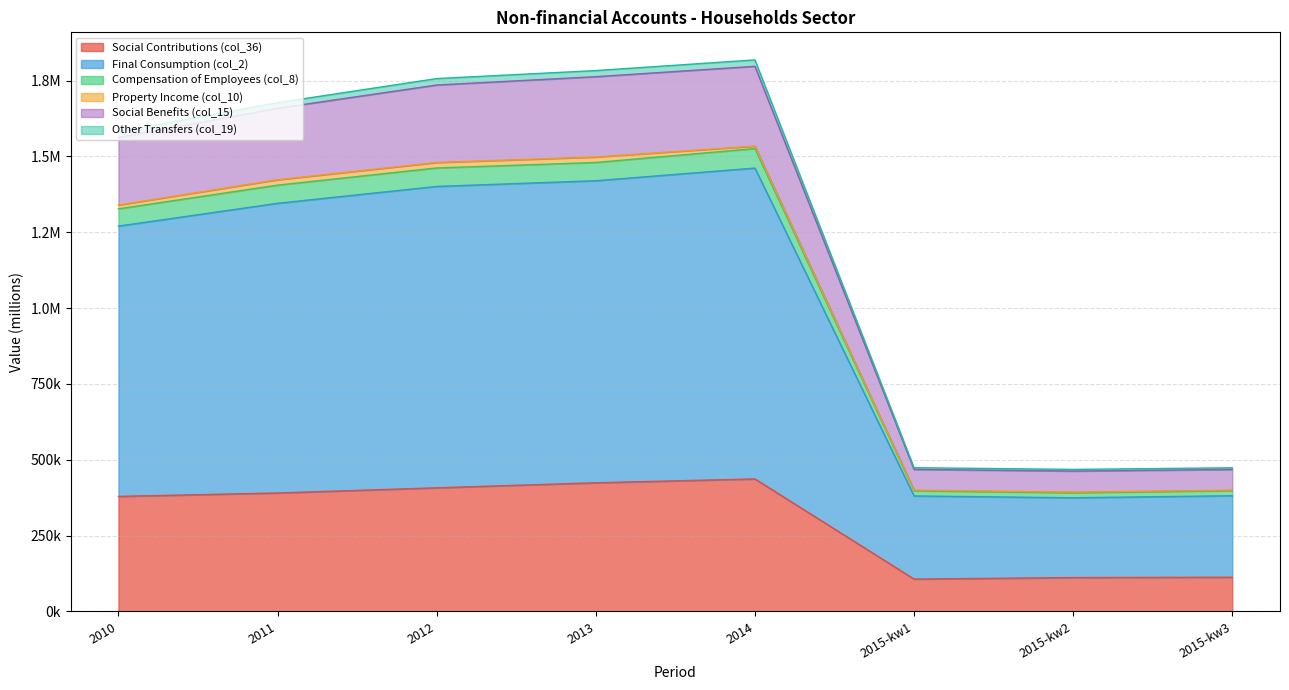

The Other Transfers (col_19) series shows 2903236 at 2014. True or false?

False